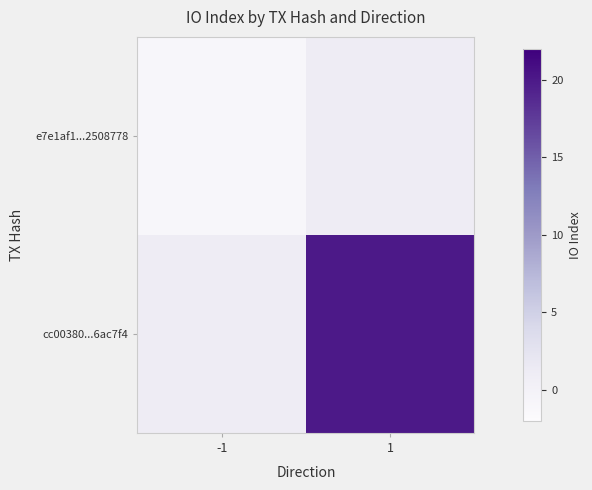

Which series has the largest total across all categories?

cc00380...6ac7f4